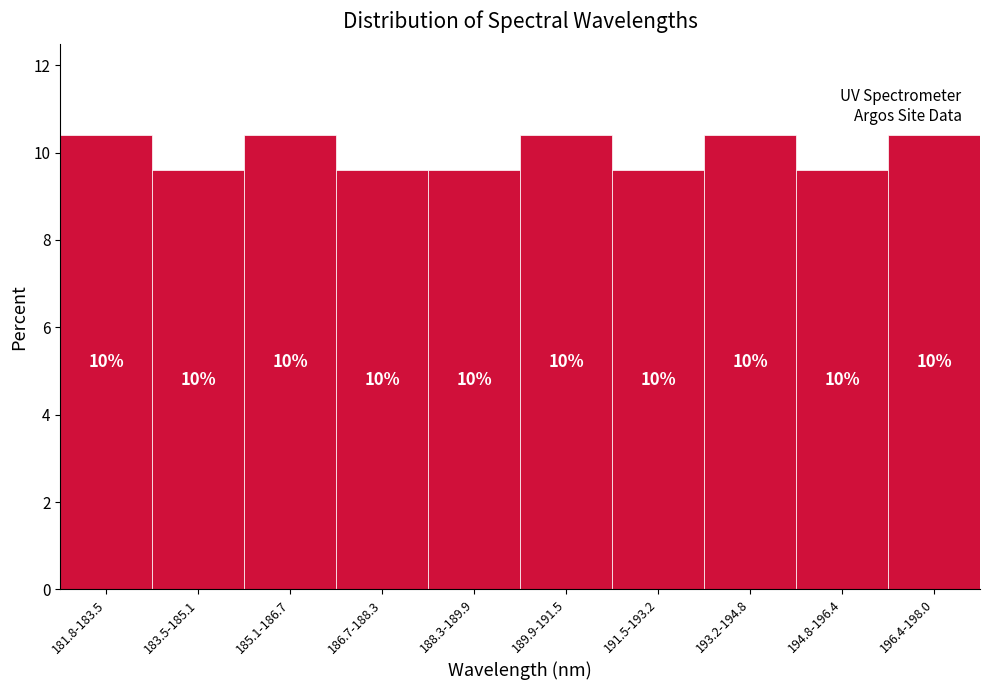

How many bars are there in total?

10